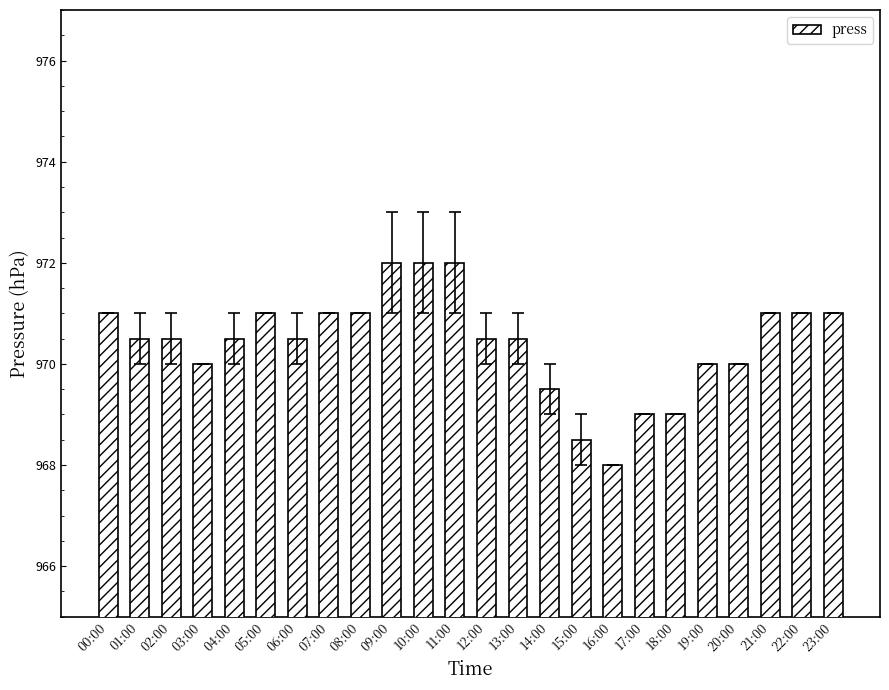

At which label does the data first exceed 970?

00:00